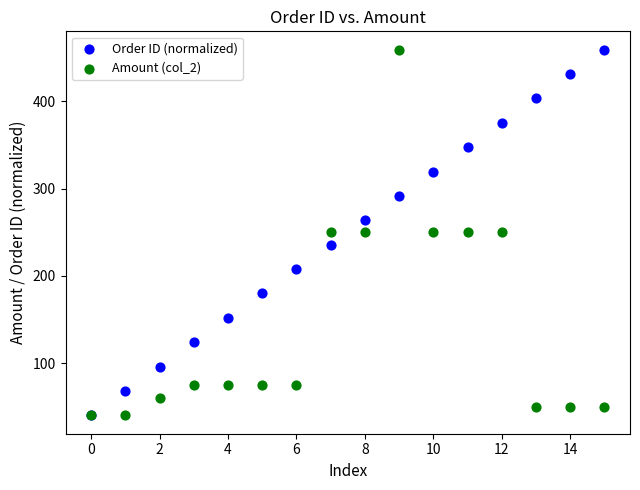

What are all the series names shown in the legend?

Order ID (normalized), Amount (col_2)